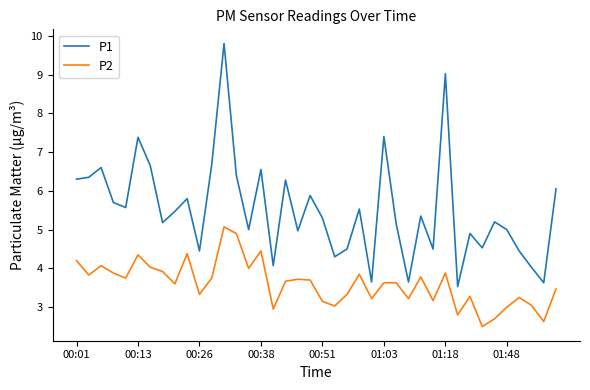

Does the chart display data point markers on the line(s)?

No